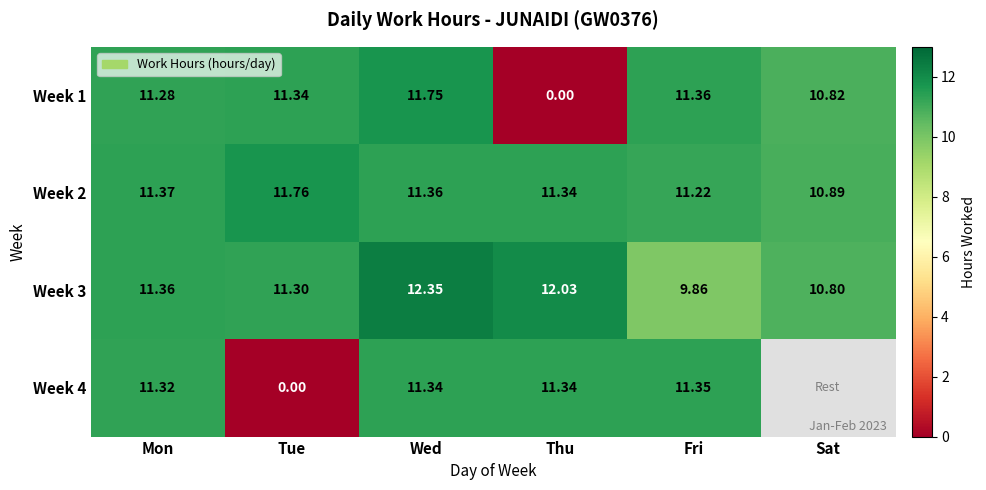

Read the Week 3 value at Thu.

12.0